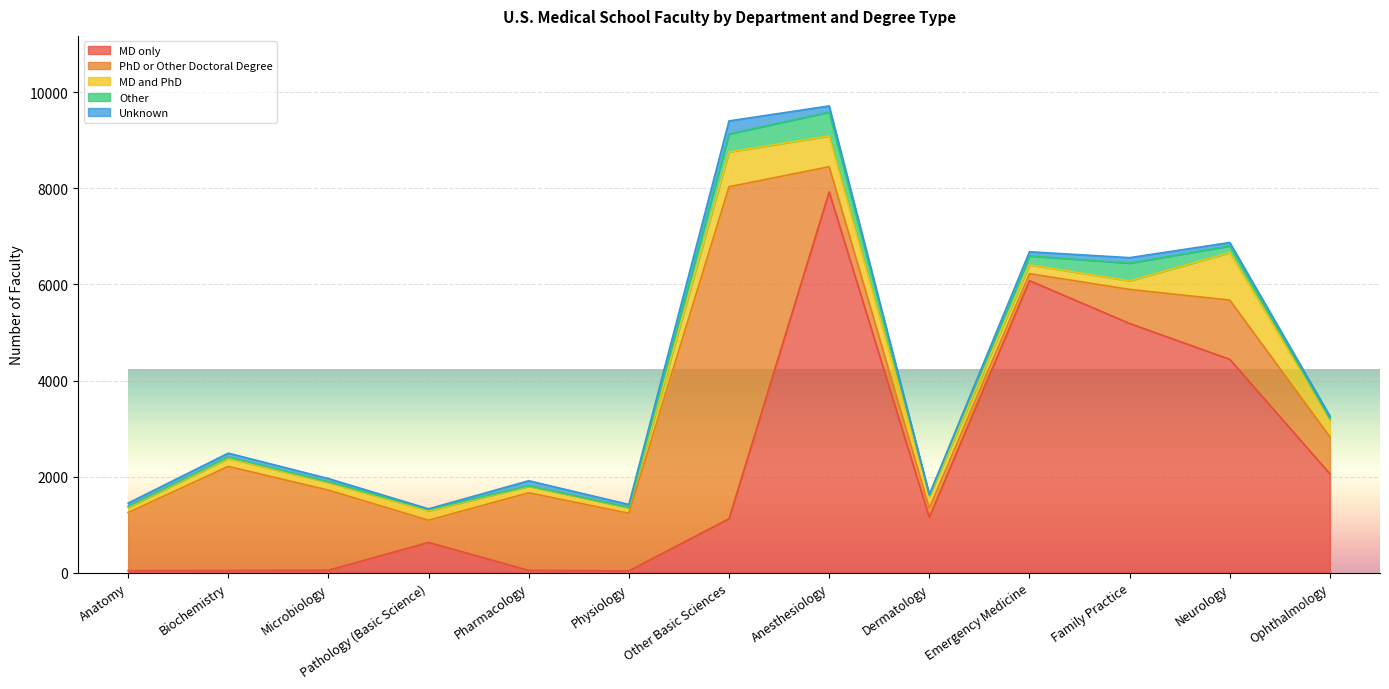

At which category does the chart reach its minimum across all series?

Physiology